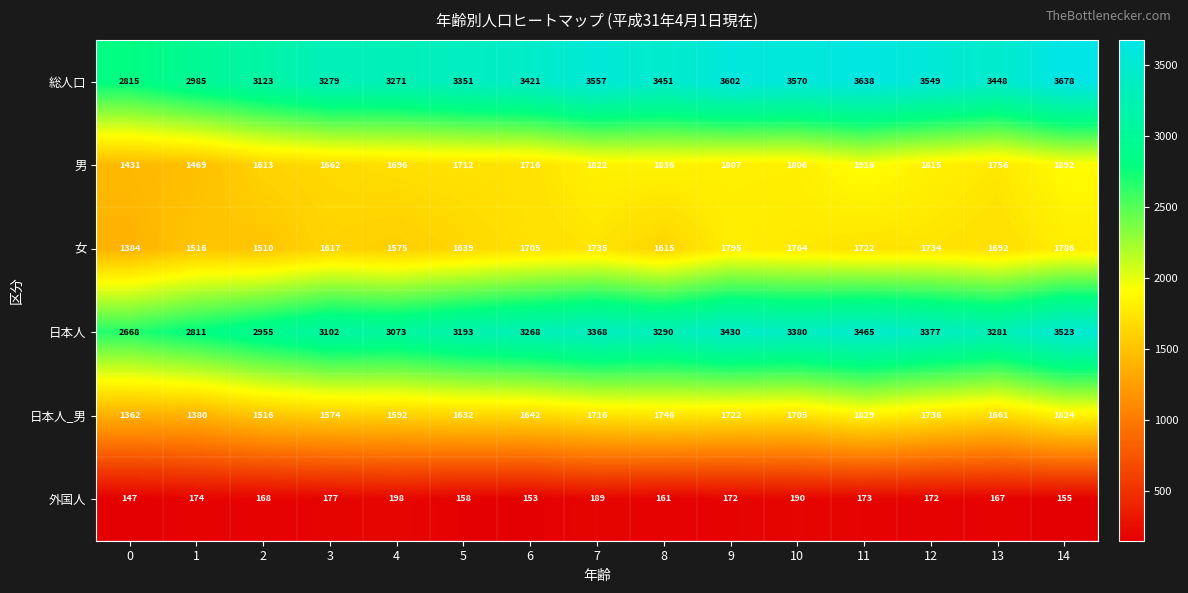

Which series has the largest range (max minus min)?

総人口